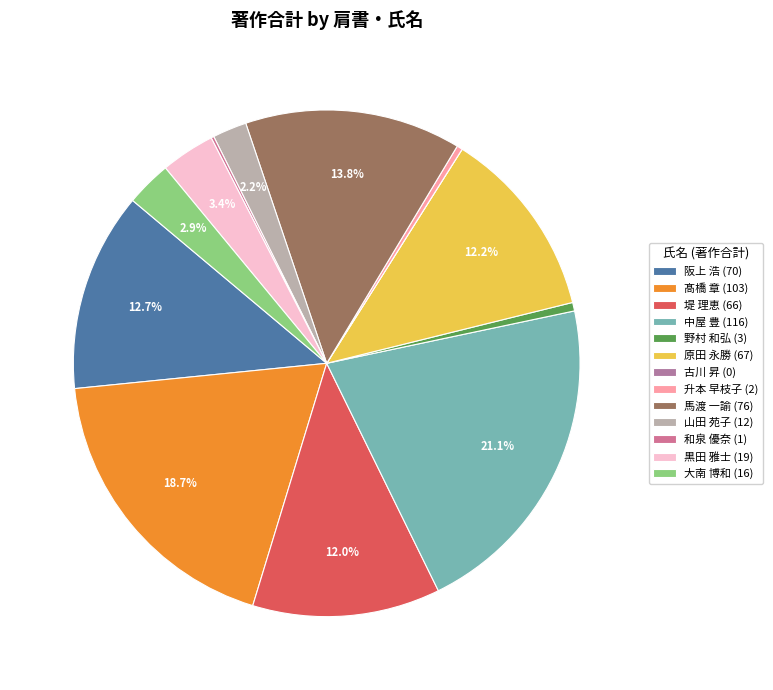

How many slices are in this pie chart?

13